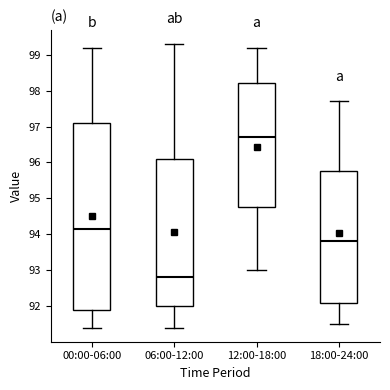

Reading left to right, read every box against the y-axis: the position of its median line, the range the box covers, and the ends of its whiskers. The values are not printed on the chart, so give them approximately, as read against the axis.

00:00-06:00: median 94.2, box 91.9 to 97.1, whiskers 91.4 to 99.2
06:00-12:00: median 92.8, box 92.0 to 96.1, whiskers 91.4 to 99.3
12:00-18:00: median 96.7, box 94.8 to 98.2, whiskers 93.0 to 99.2
18:00-24:00: median 93.8, box 92.1 to 95.8, whiskers 91.5 to 97.7